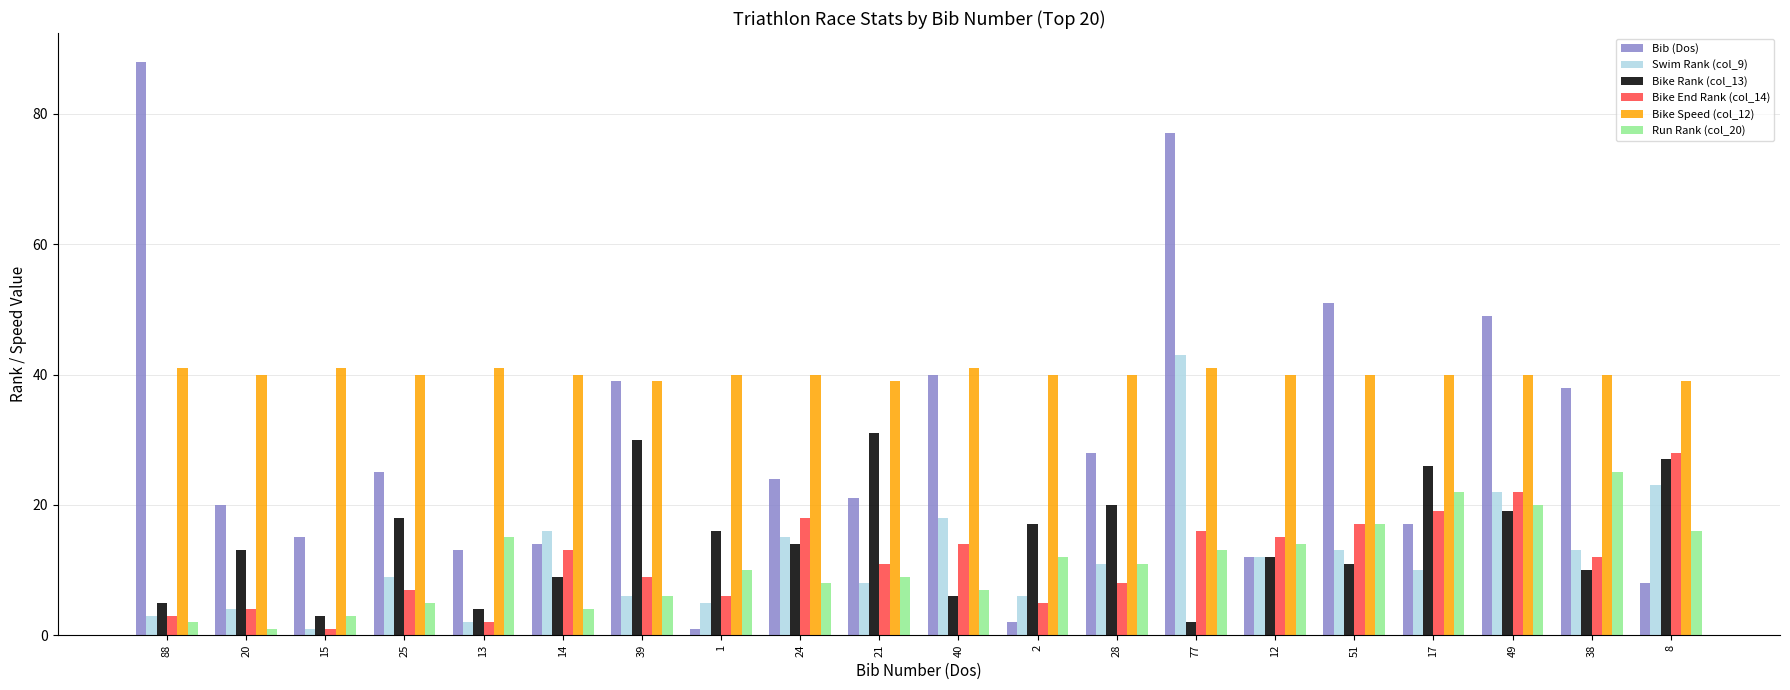

Are the bars horizontal?

No